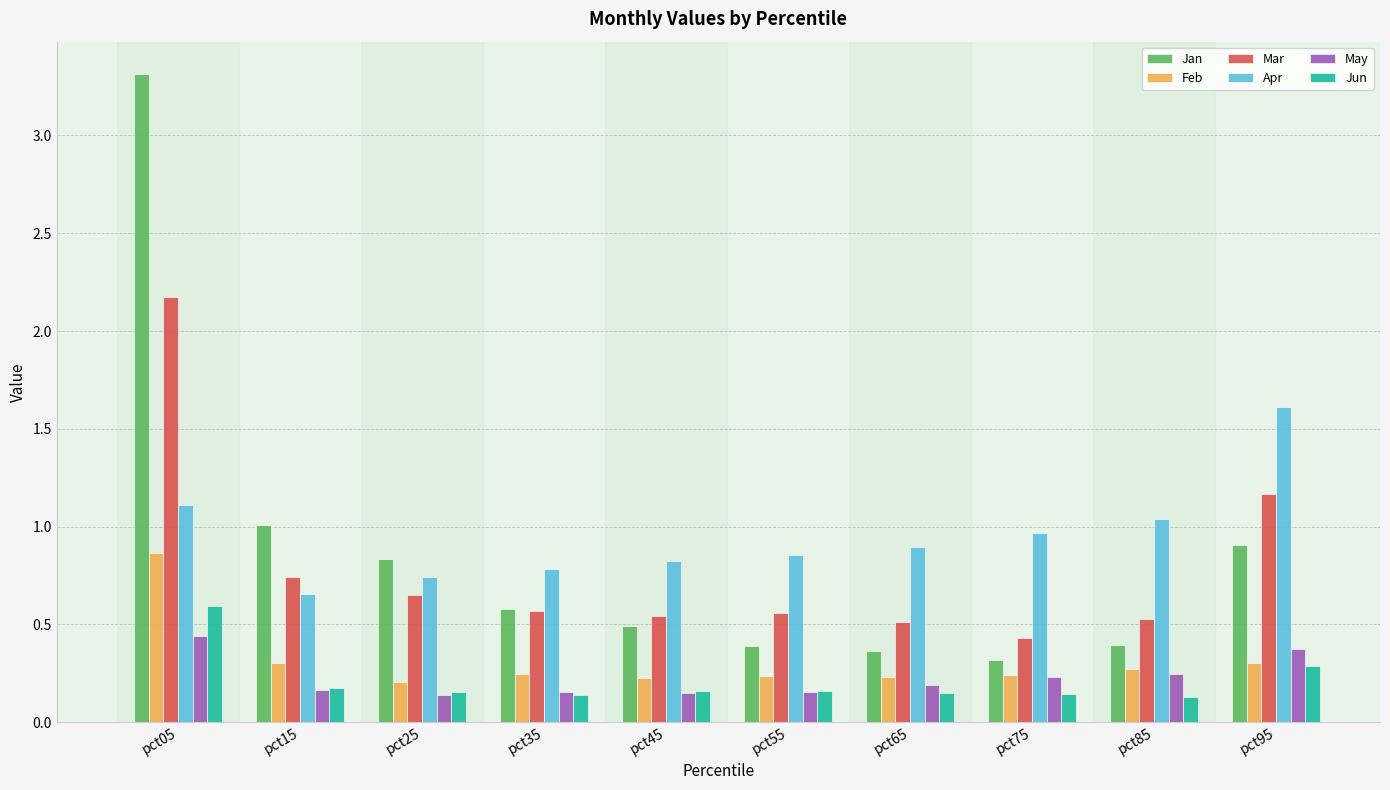

Does the chart contain stacked bars?

No